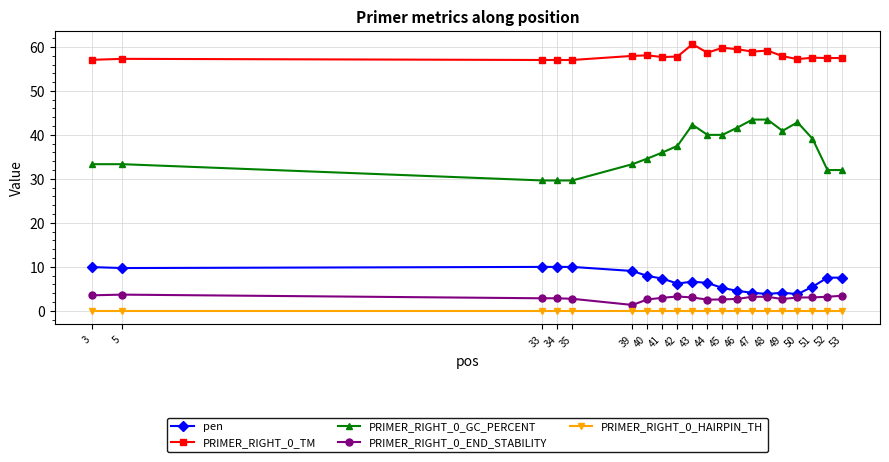

The PRIMER_RIGHT_0_GC_PERCENT series shows 18.2 at 51. True or false?

False